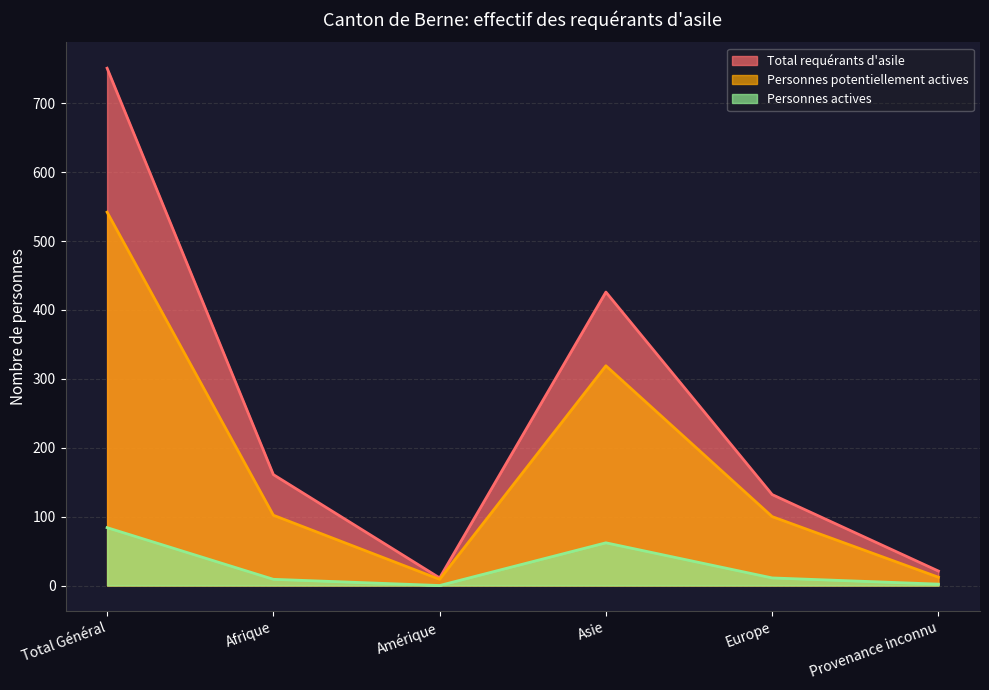

Reading left to right, transcribe all the data shown in this chart.

Total requérants d'asile: Total Général=751	Afrique=161	Amérique=11	Asie=426	Europe=132	Provenance inconnu=21
Personnes potentiellement actives: Total Général=542	Afrique=102	Amérique=9	Asie=319	Europe=100	Provenance inconnu=12
Personnes actives: Total Général=84	Afrique=9	Amérique=0	Asie=62	Europe=11	Provenance inconnu=2